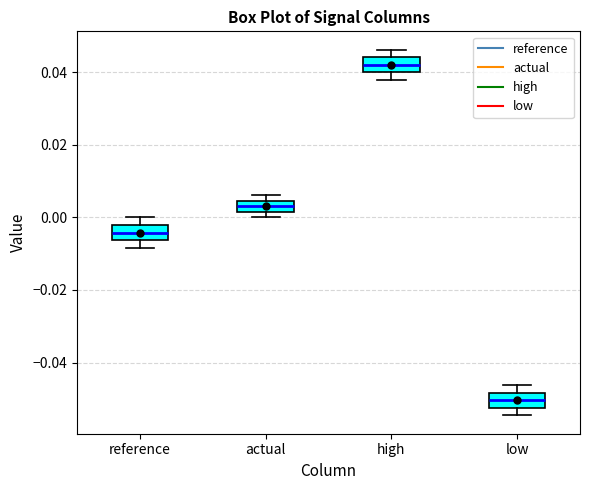

Reading left to right, transcribe this box plot: for each box, give where its median line is, the range the box spans, and where its two whiskers end, as read against the y-axis. The values are not printed on the chart, so give them approximately, as read against the axis.

reference: median -0.004, box -0.006 to -0.002, whiskers -0.008 to 0.000
actual: median 0.004 (inside the box), box 0.002 to 0.004, whiskers 0.000 to 0.006
high: median 0.042, box 0.040 to 0.044, whiskers 0.038 to 0.046
low: median -0.050, box -0.052 to -0.048, whiskers -0.054 to -0.046